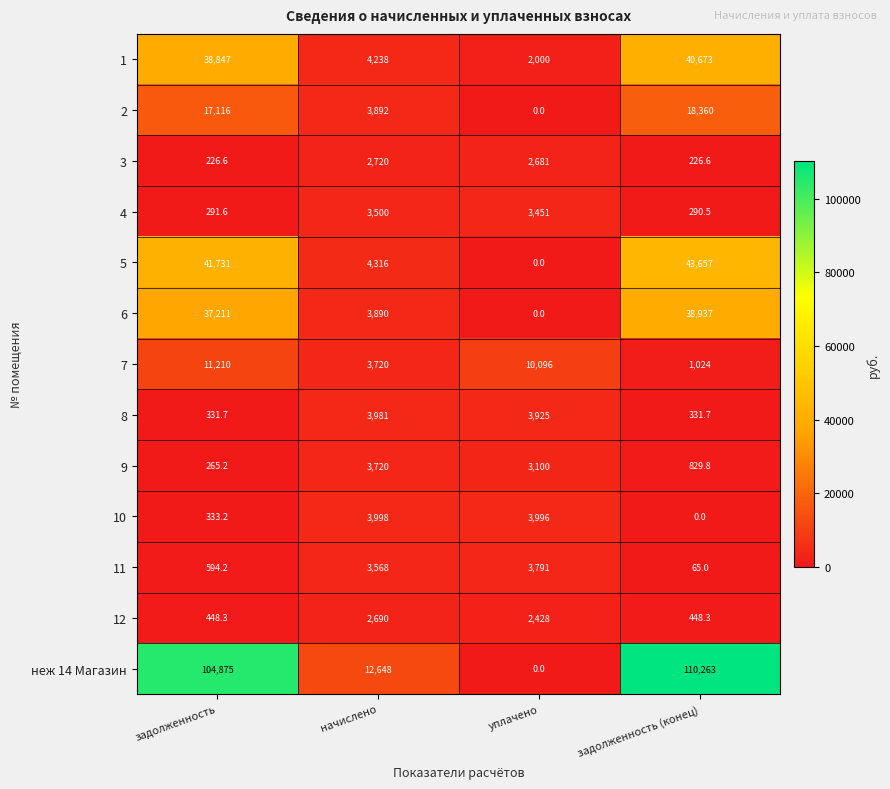

At how many categories does at least one series exceed 31263?

2